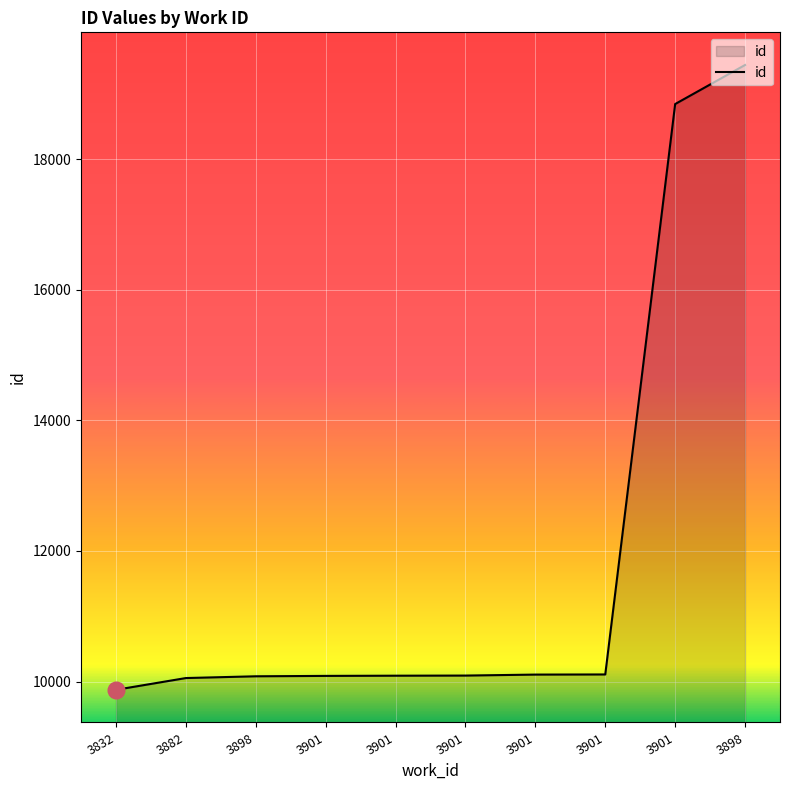

Rank the categories by value from highest to lowest.

3898, 3901, 3901, 3901, 3901, 3901, 3901, 3898, 3882, 3832